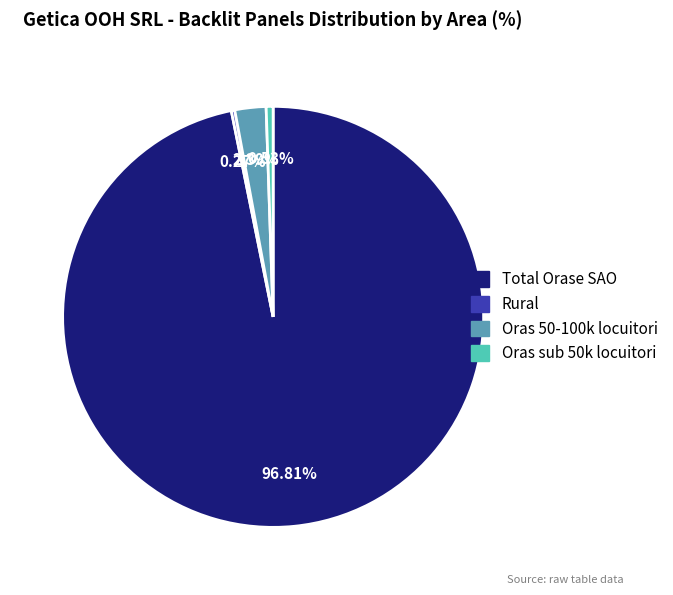

Which category has the biggest portion of the pie?

Total Orase SAO